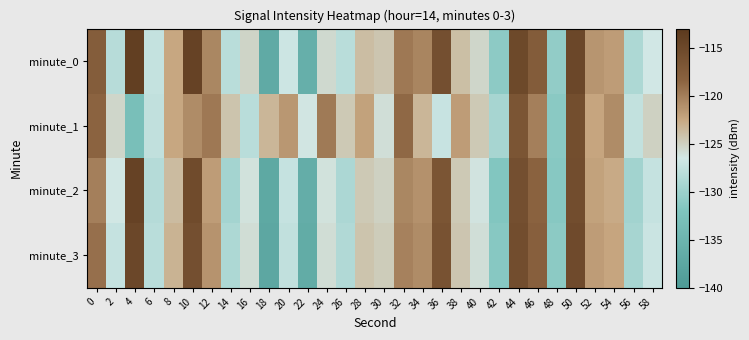

Count the number of data series in this chart.

4